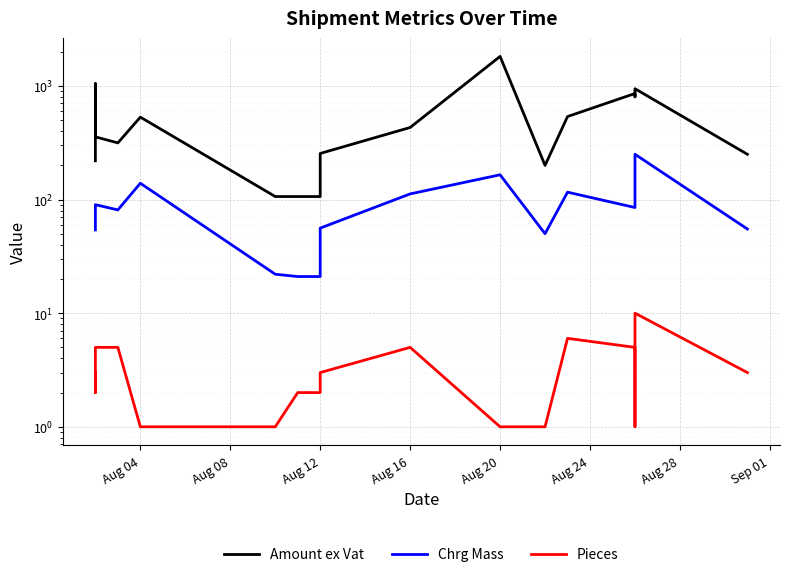

True or false: Amount ex Vat and Pieces intersect in this chart.

False